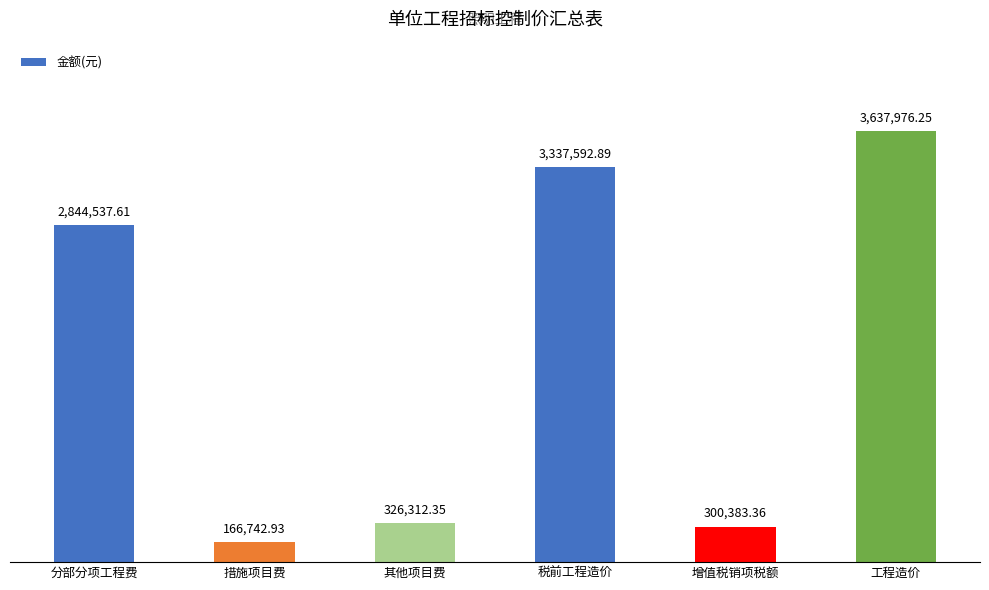

List the labels in order of value, smallest first.

措施项目费, 增值税销项税额, 其他项目费, 分部分项工程费, 税前工程造价, 工程造价